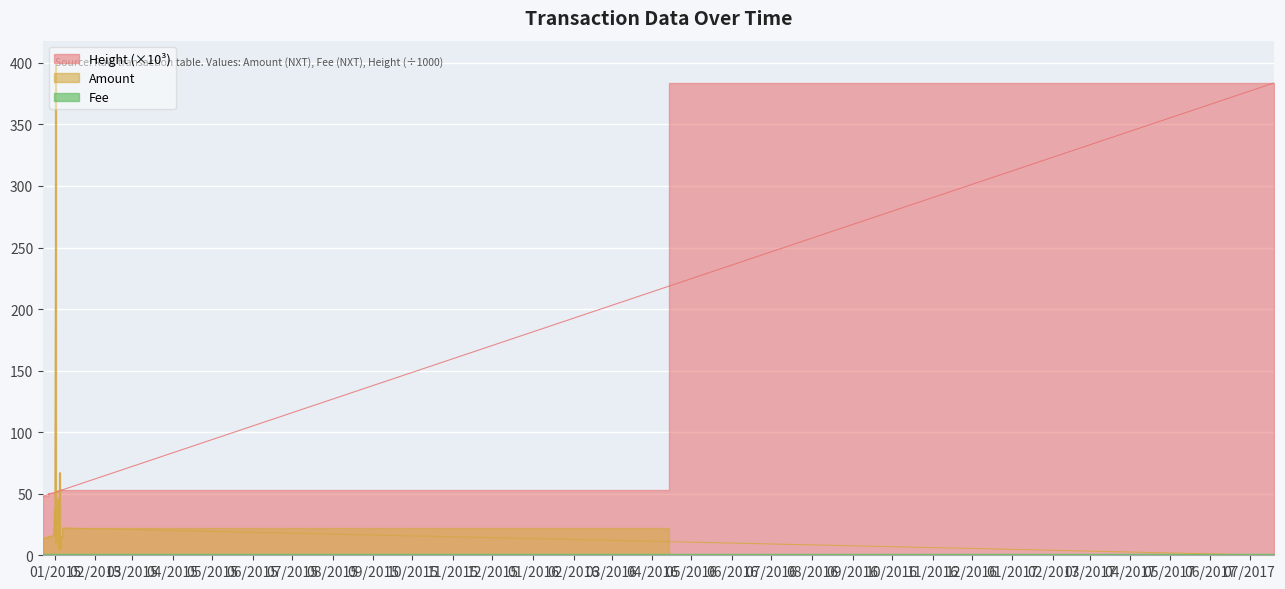

How many values in Amount are above zero?

17